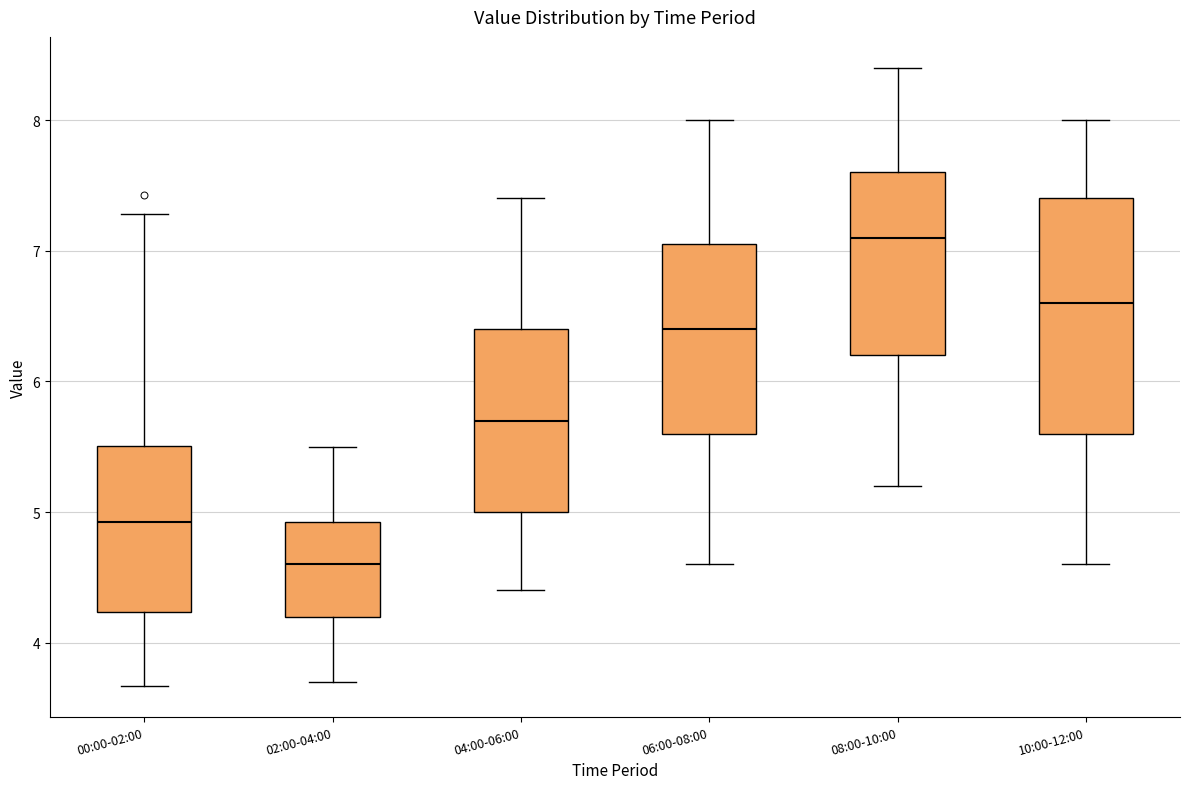

Reading left to right, transcribe this box plot: for each box, give where its median line is, the range the box spans, and where its two whiskers end, as read against the y-axis. The values are not printed on the chart, so give them approximately, as read against the axis.

00:00-02:00: median 4.9, box 4.2 to 5.5, whiskers 3.7 to 7.3
02:00-04:00: median 4.6, box 4.2 to 4.9, whiskers 3.7 to 5.5
04:00-06:00: median 5.7, box 5.0 to 6.4, whiskers 4.4 to 7.4
06:00-08:00: median 6.4, box 5.6 to 7.1, whiskers 4.6 to 8.0
08:00-10:00: median 7.1, box 6.2 to 7.6, whiskers 5.2 to 8.4
10:00-12:00: median 6.6, box 5.6 to 7.4, whiskers 4.6 to 8.0